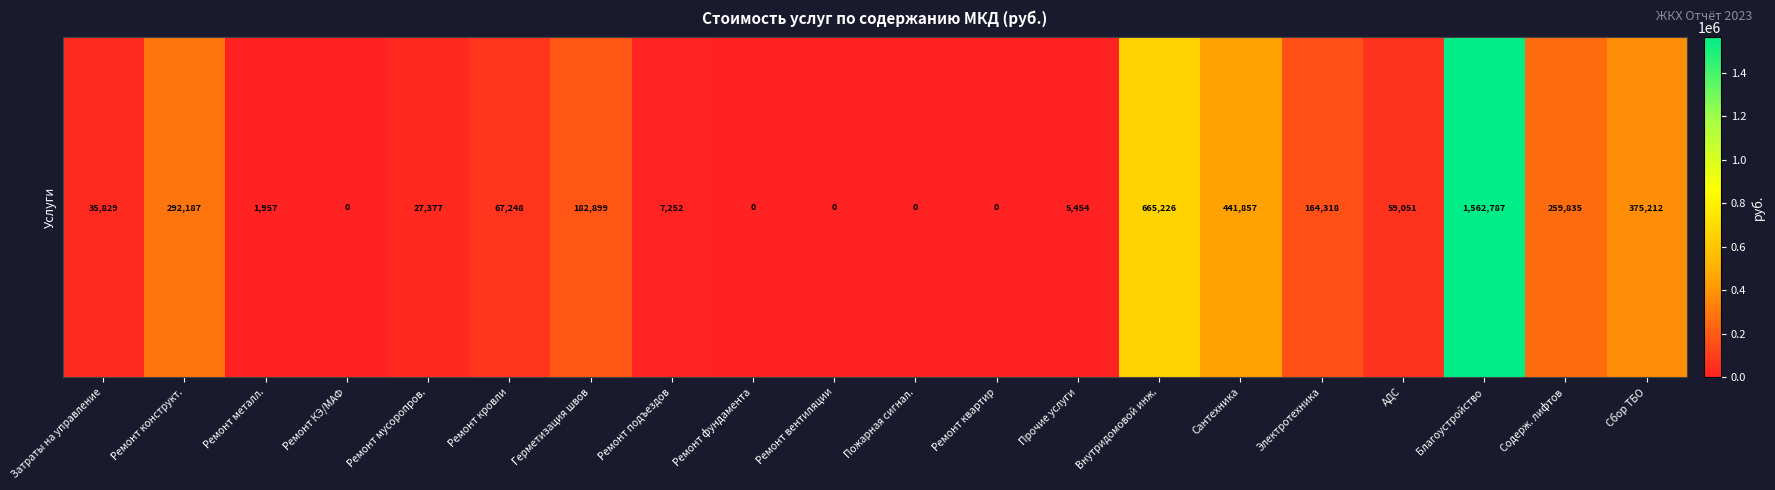

List the labels in order of value, largest first.

Благоустройство, Внутридомовой инж., Сантехника, Сбор ТБО, Ремонт конструкт., Содерж. лифтов, Герметизация швов, Электротехника, Ремонт кровли, АДС, Затраты на управление, Ремонт мусоропров., Ремонт подъездов, Прочие услуги, Ремонт металл., Ремонт КЭ/МАФ, Ремонт фундамента, Ремонт вентиляции, Пожарная сигнал., Ремонт квартир